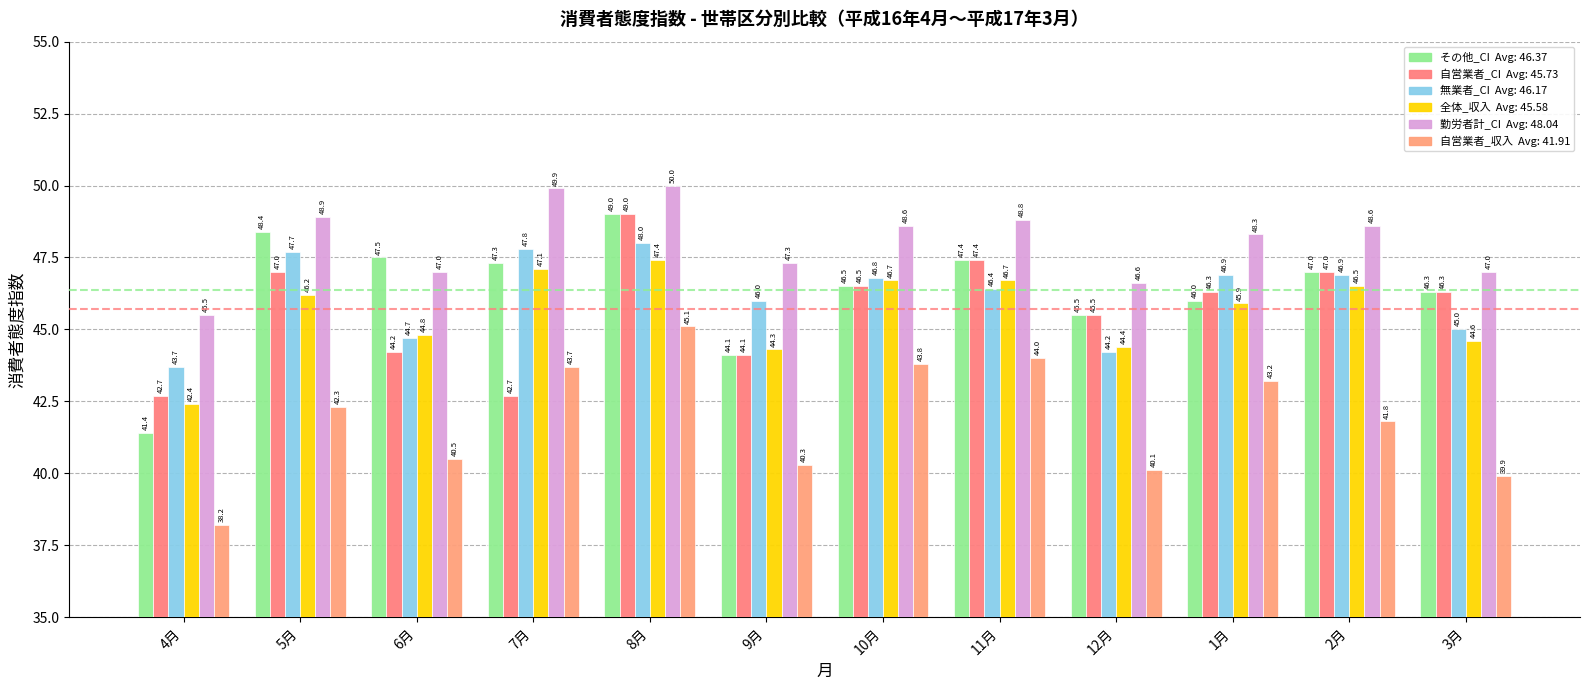

How many data points does each series have?

12